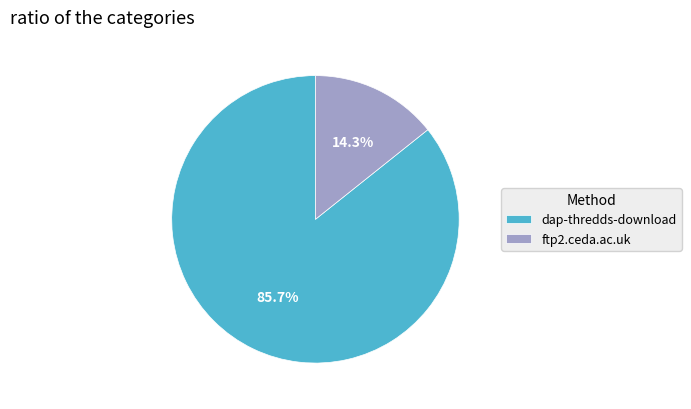

Count the number of slices in the pie.

2